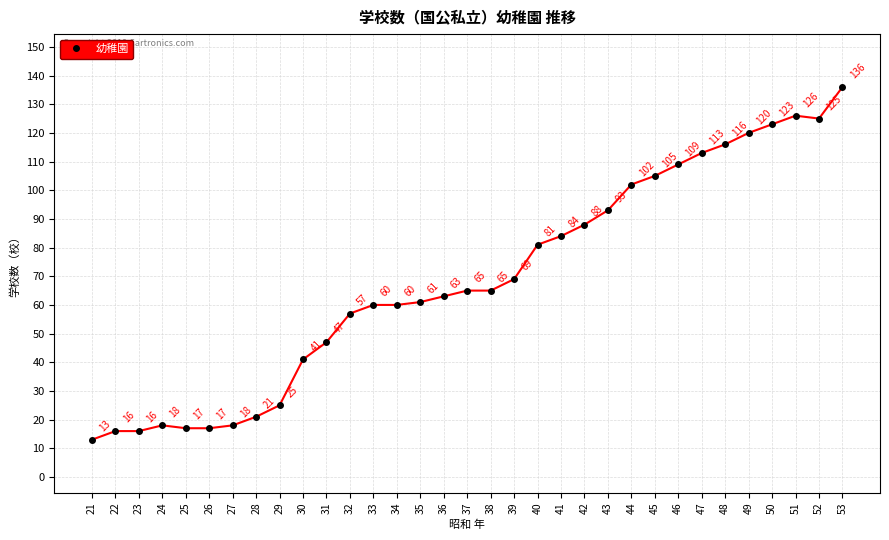

How many series are shown in this chart?

1